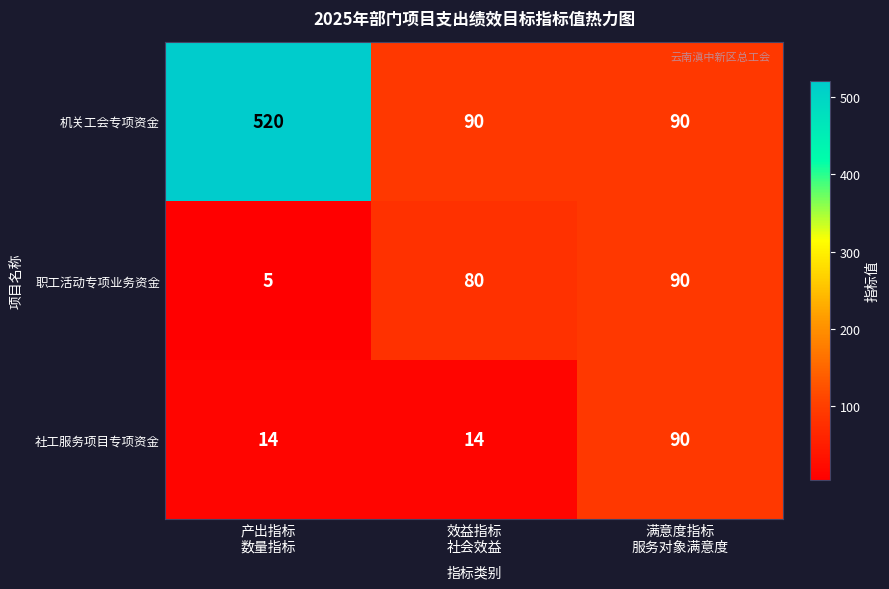

How many 机关工会专项资金 values are between 90 and 520?

3